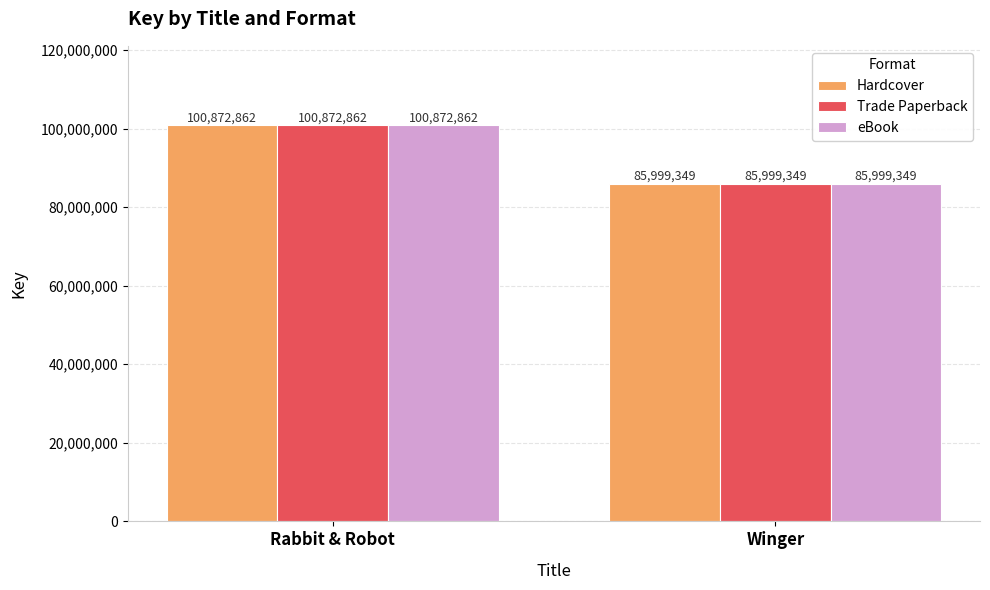

True or false: eBook has a value of 85999349 at Winger.

True